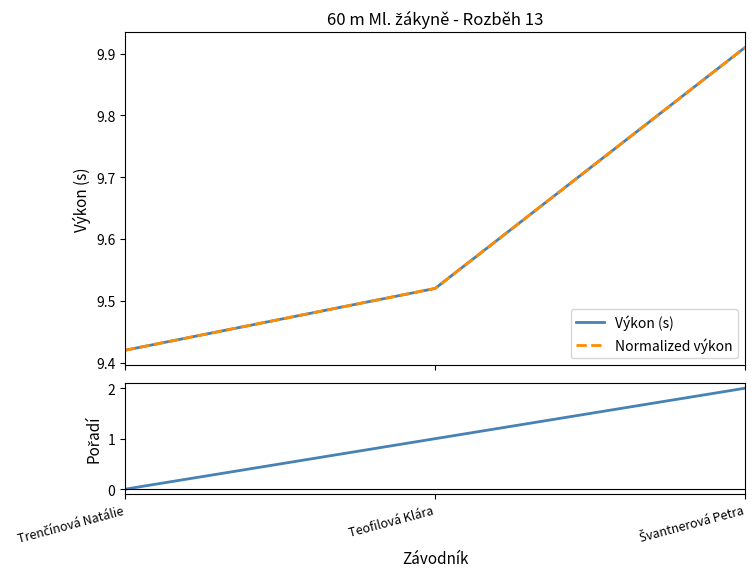

How many series are shown in this chart?

3